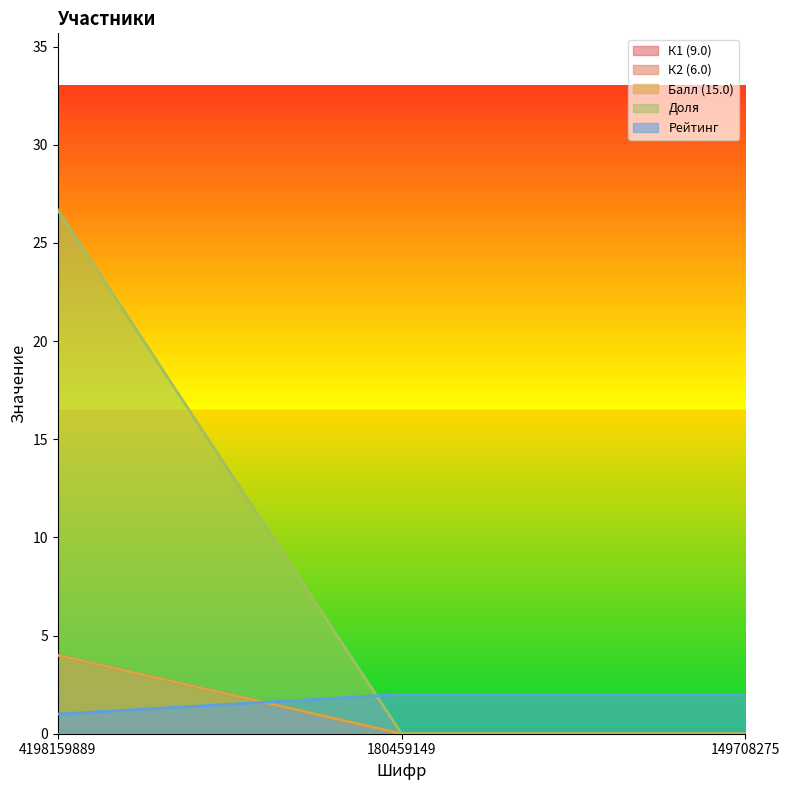

What is the spread (max minus min) of values at 4198159889?

25.7